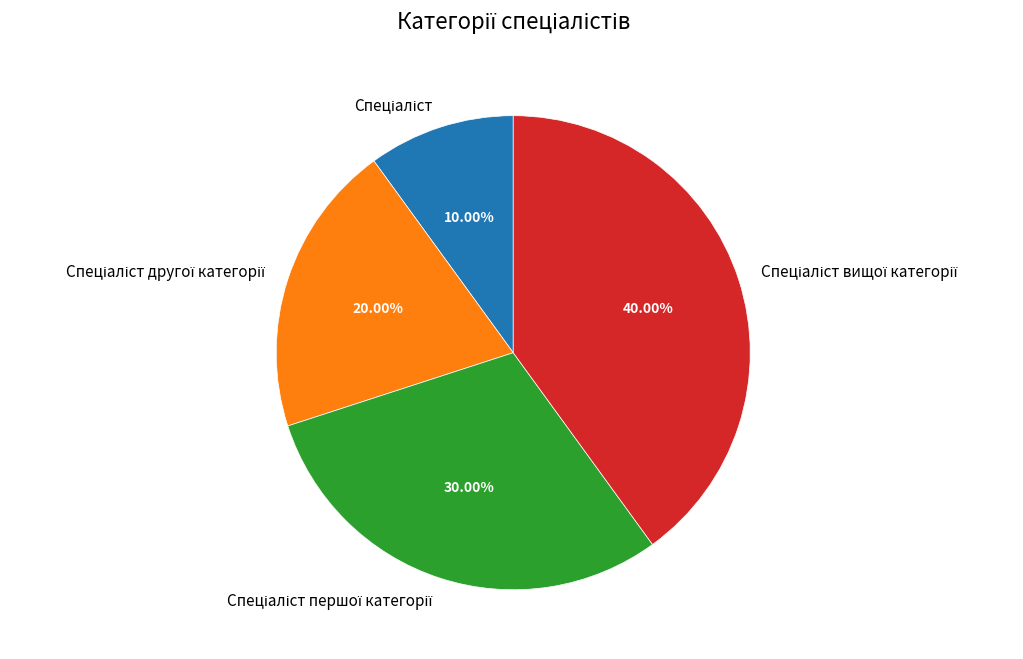

Does any single category account for the majority?

No